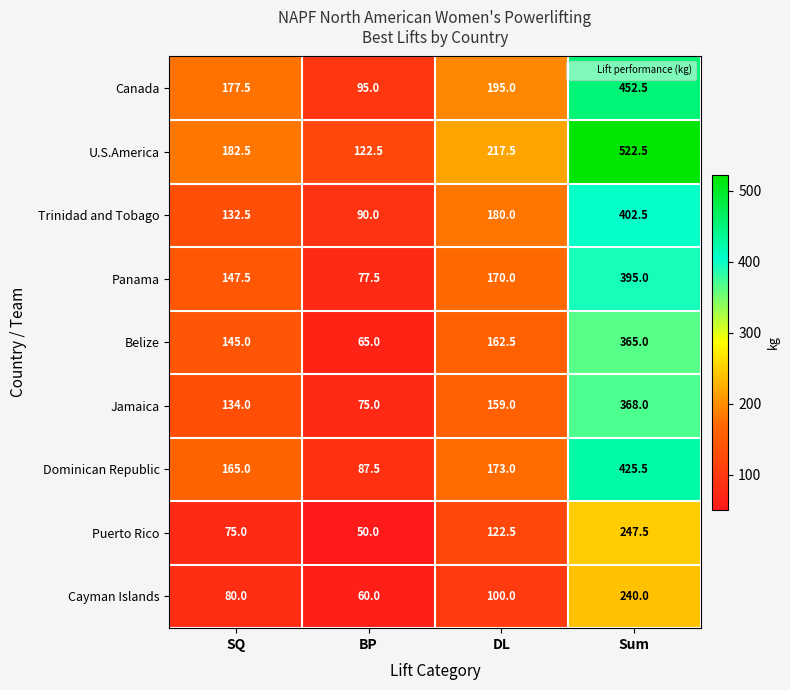

What is the greatest value displayed?

522.5